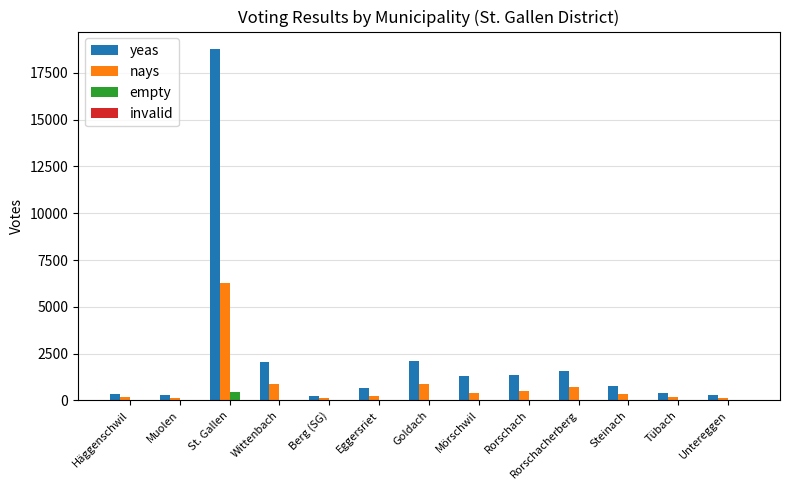

What is the sum of all empty values?

572